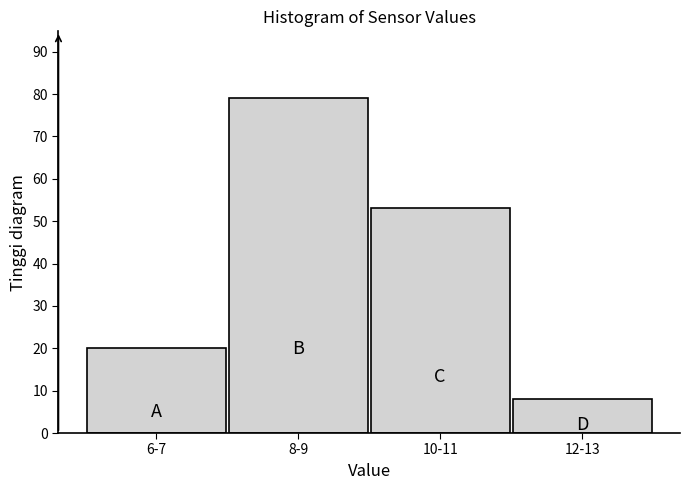

Reading right to left, list all the values displayed in this chart.

12-13=8	10-11=53	8-9=79	6-7=20